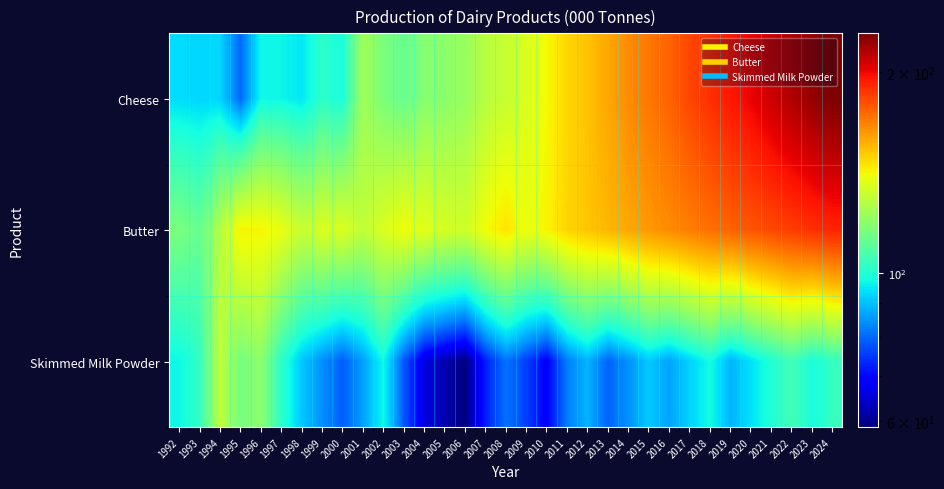

Reading left to right, list all the values displayed in this chart.

Cheese: 1992=93.5	1993=92.7	1994=92.7	1995=79.9	1996=97.0	1997=96.7	1998=94.7	1999=101.8	2000=98.5	2001=122.8	2002=115.9	2003=112.0	2004=118.0	2005=118.8	2006=121.5	2007=127.7	2008=131.0	2009=135.2	2010=141.0	2011=148.3	2012=152.6	2013=158.9	2014=165.2	2015=170.1	2016=175.3	2017=182.4	2018=188.7	2019=195.2	2020=201.3	2021=208.5	2022=215.7	2023=222.1	2024=228.6
Butter: 1992=115.7	1993=111.7	1994=126.9	1995=142.3	1996=142.0	1997=138.6	1998=131.1	1999=135.3	2000=135.4	2001=129.3	2002=135.2	2003=140.1	2004=136.9	2005=134.5	2006=132.8	2007=140.2	2008=145.6	2009=138.9	2010=142.3	2011=148.7	2012=152.1	2013=155.3	2014=158.7	2015=162.1	2016=165.4	2017=168.7	2018=172.0	2019=175.3	2020=178.6	2021=181.9	2022=185.2	2023=188.5	2024=191.8
Skimmed Milk Powder: 1992=97.0	1993=102.5	1994=129.3	1995=114.8	1996=119.0	1997=101.6	1998=90.9	1999=84.4	2000=78.8	2001=86.3	2002=97.2	2003=78.4	2004=65.9	2005=62.3	2006=58.7	2007=72.4	2008=81.3	2009=75.6	2010=68.9	2011=82.4	2012=88.7	2013=79.3	2014=84.6	2015=91.2	2016=86.7	2017=92.3	2018=97.8	2019=88.4	2020=94.1	2021=99.7	2022=105.3	2023=98.6	2024=103.2